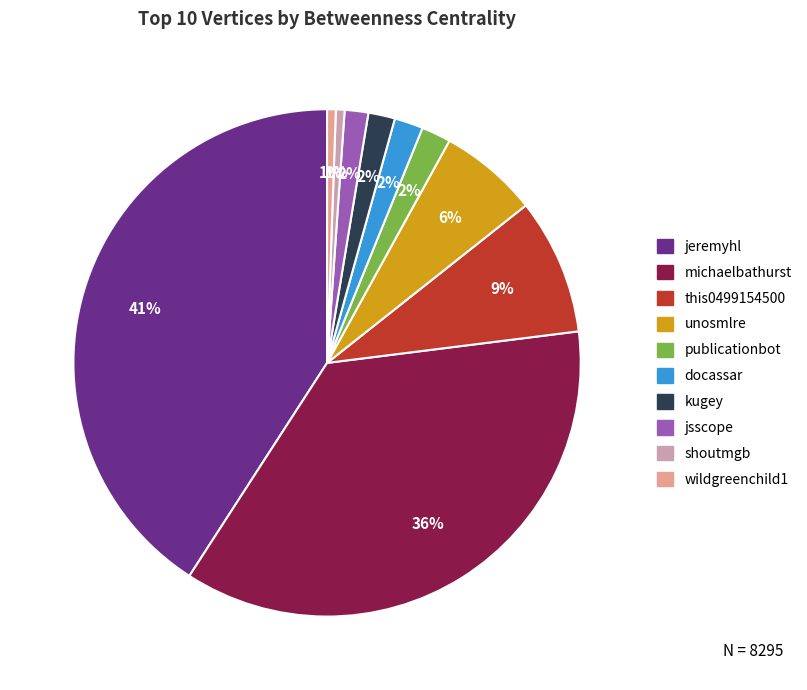

To the nearest percent, what portion does shoutmgb represent?

1%